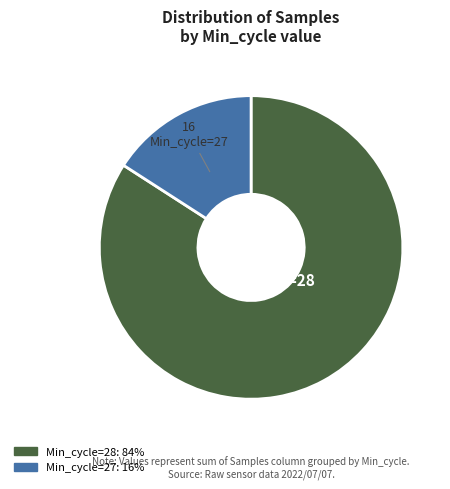

Count the number of slices in the pie.

2